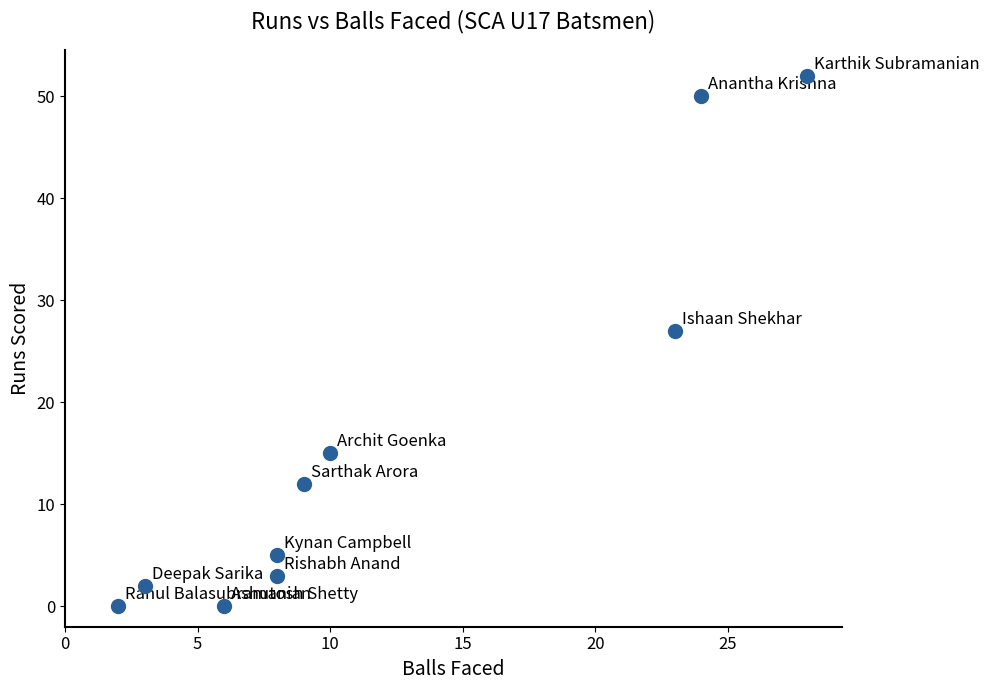

What Y value in the scatter plot is closest to 26?

27